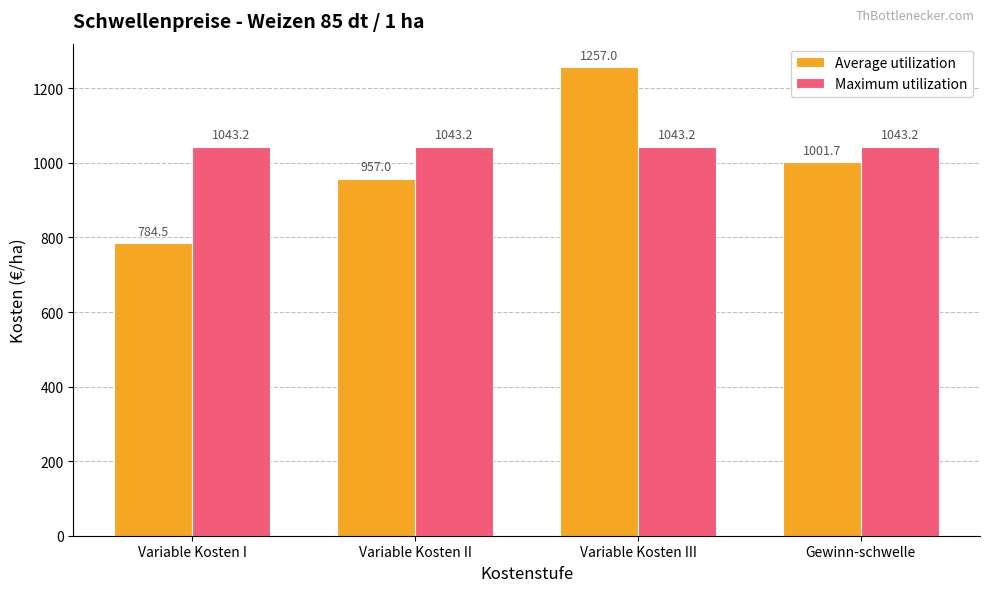

What is the label of the 3rd bar from the left?

Variable Kosten III